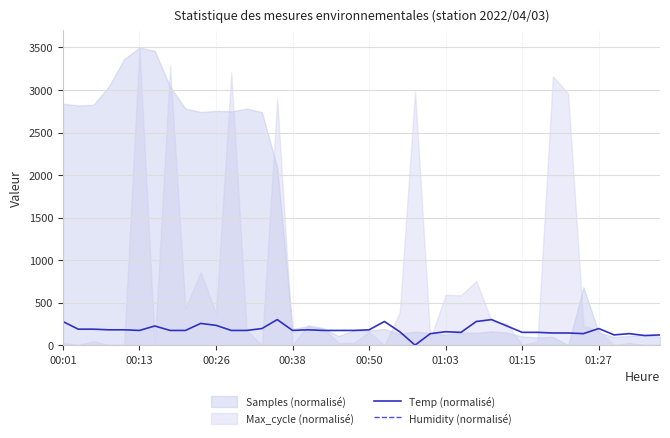

Between 27 and 31, which is larger?

27